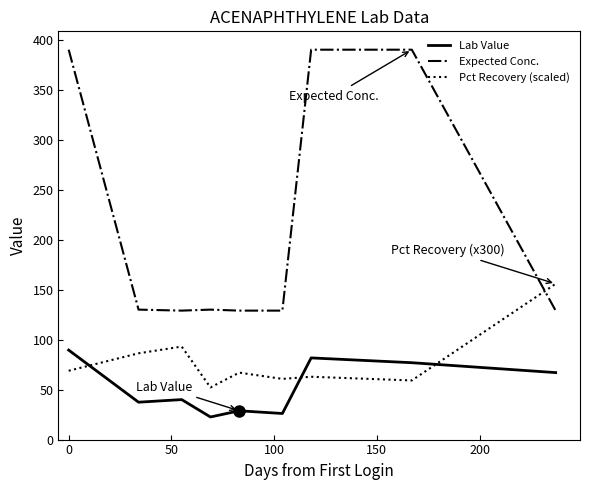

What is the difference between the maximum and minimum values in the Expected Conc. series?

261.0